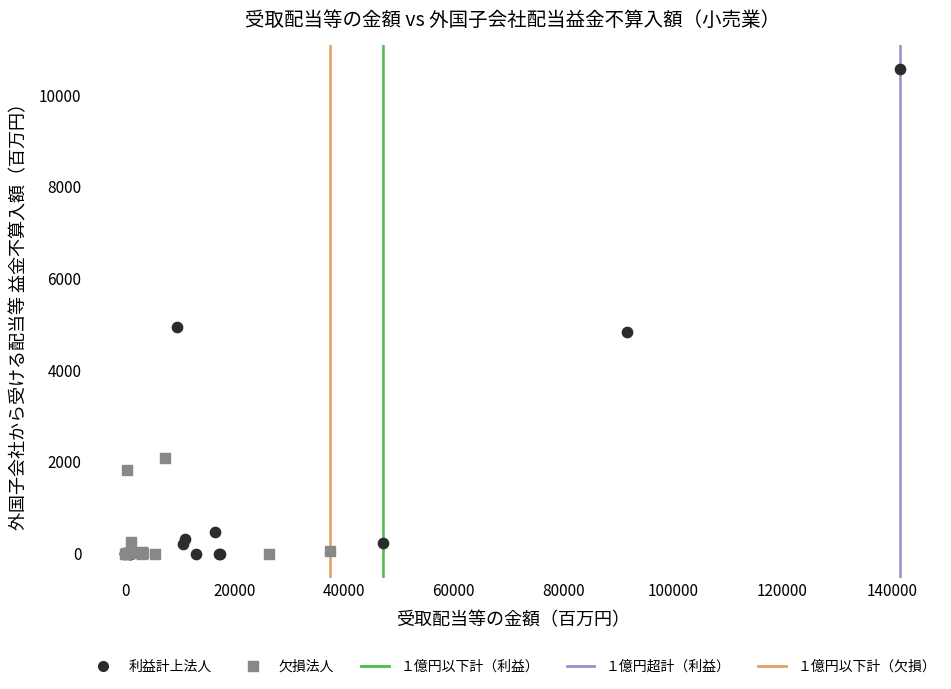

Which series contains the highest Y value?

利益計上法人